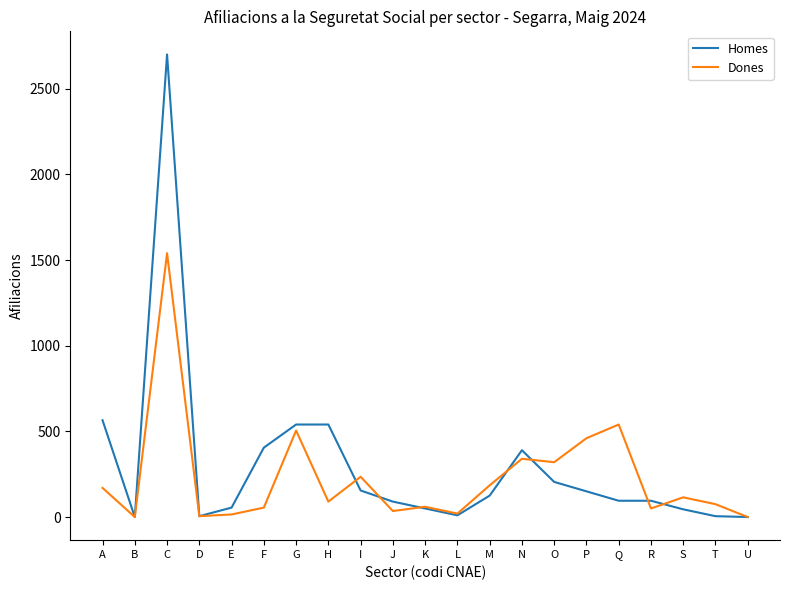

Which series has the widest spread of values?

Homes